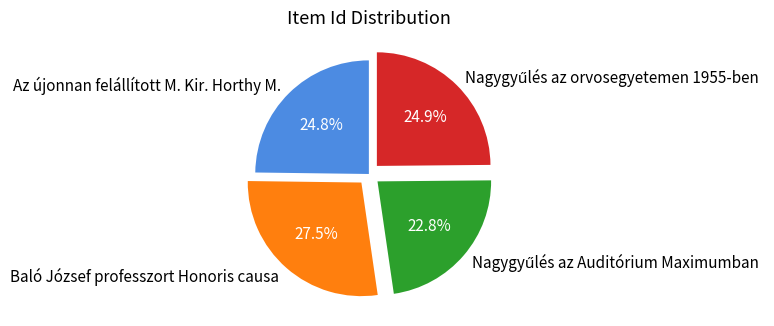

Which category has the biggest portion of the pie?

Baló József professzort Honoris causa